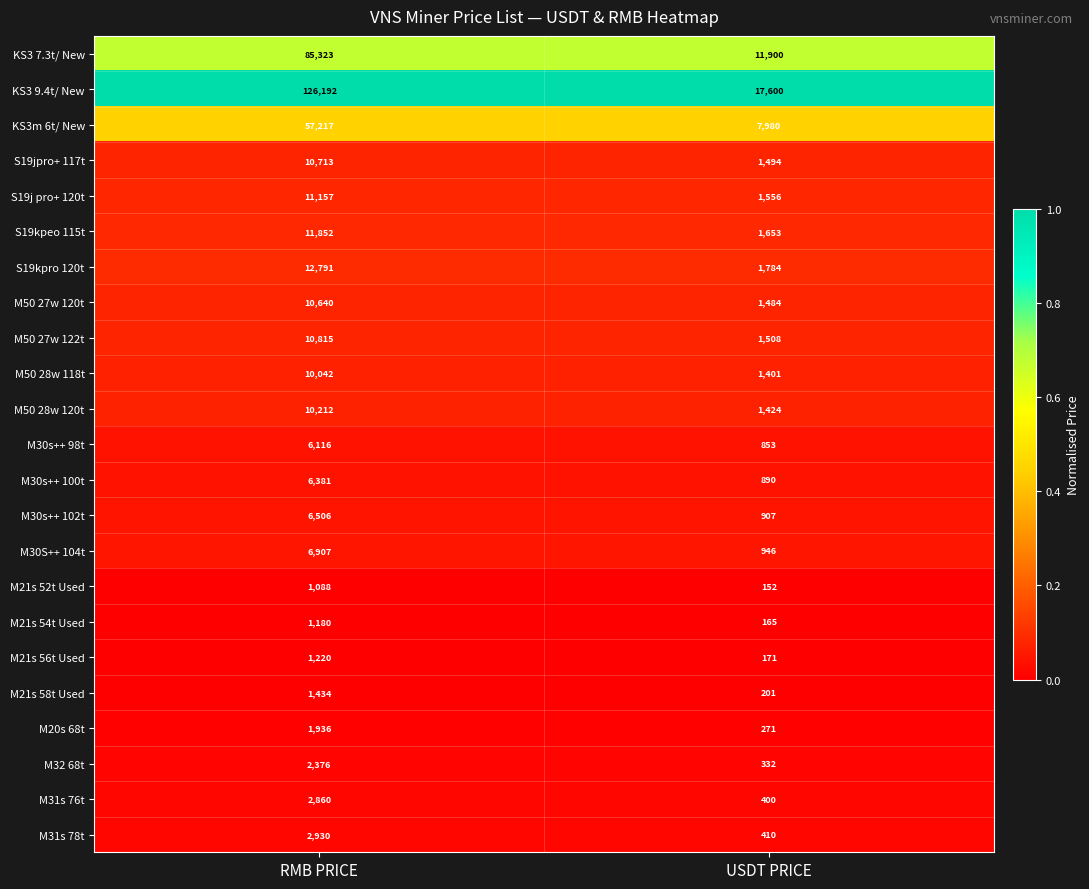

What value does the KS3 9.4t/ New series have at RMB PRICE, to the nearest 50?

126200